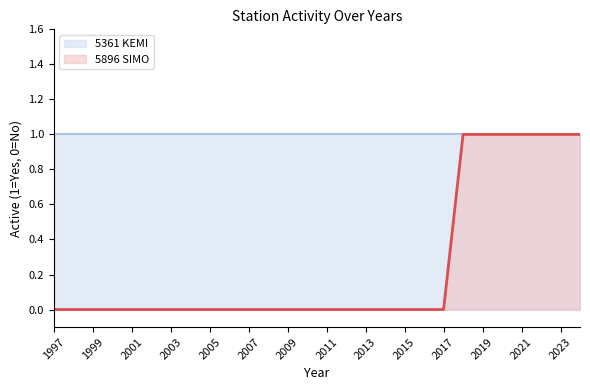

List the labels in order of value, smallest first.

1997, 1998, 1999, 2000, 2001, 2002, 2003, 2004, 2005, 2006, 2007, 2008, 2009, 2010, 2011, 2012, 2013, 2014, 2015, 2016, 2017, 2018, 2019, 2020, 2021, 2022, 2023, 2024